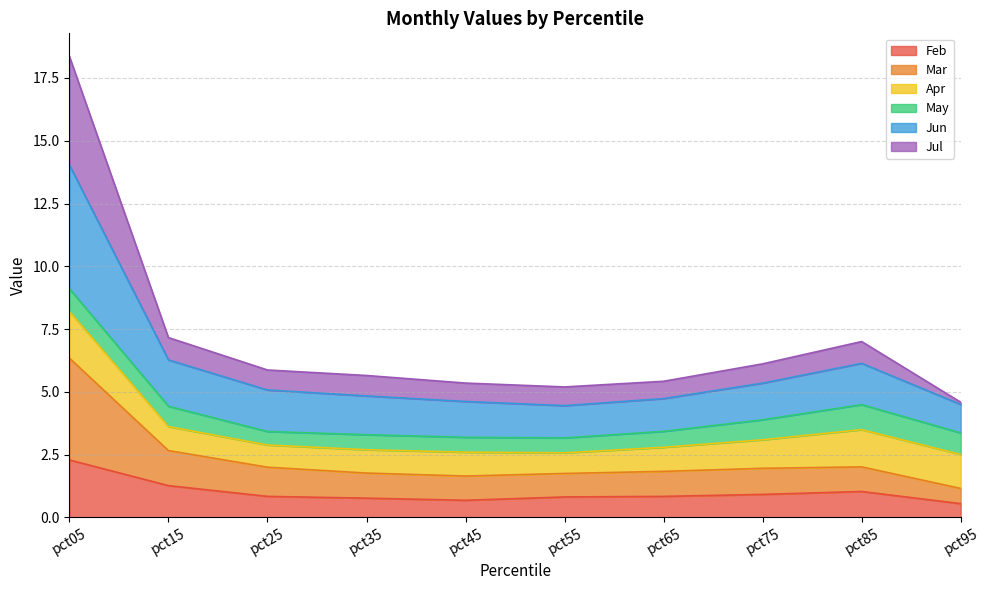

At how many categories does at least one series exceed 8?

1